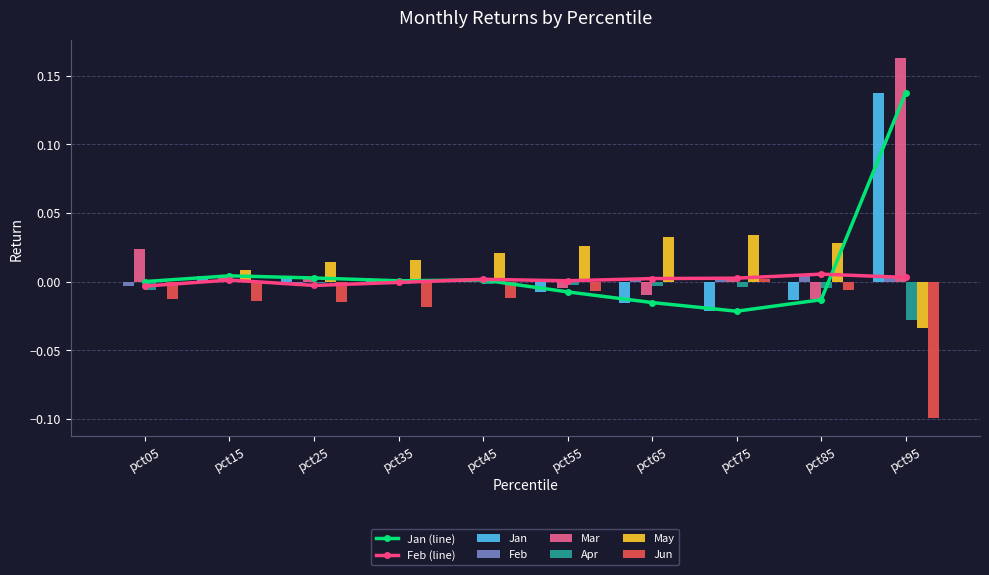

Reading left to right, extract all data points from this chart.

Jan: -0.0	0.0	0.0	0.0	0.0	-0.0	-0.0	-0.0	-0.0	0.1
Feb: -0.0	0.0	-0.0	-0.0	0.0	0.0	0.0	0.0	0.0	0.0
Mar: 0.0	0.0	0.0	-0.0	-0.0	-0.0	-0.0	0.0	-0.0	0.2
Apr: -0.0	-0.0	-0.0	-0.0	-0.0	-0.0	-0.0	-0.0	-0.0	-0.0
May: 0.0	0.0	0.0	0.0	0.0	0.0	0.0	0.0	0.0	-0.0
Jun: -0.0	-0.0	-0.0	-0.0	-0.0	-0.0	-0.0	0.0	-0.0	-0.1